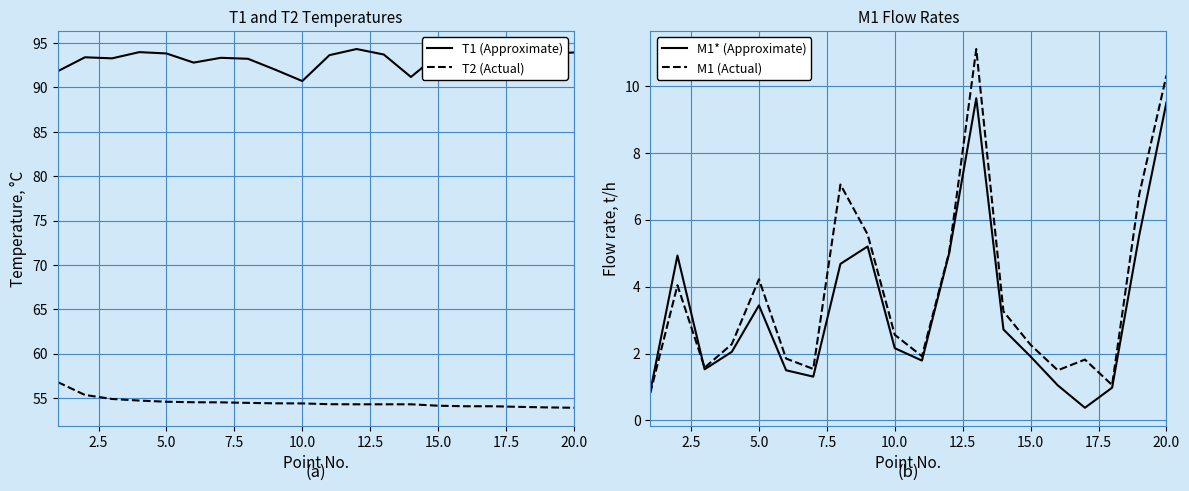

List the series in order of their peak value, lowest first.

M1* (Approximate), M1 (Actual), T2 (Actual), T1 (Approximate)